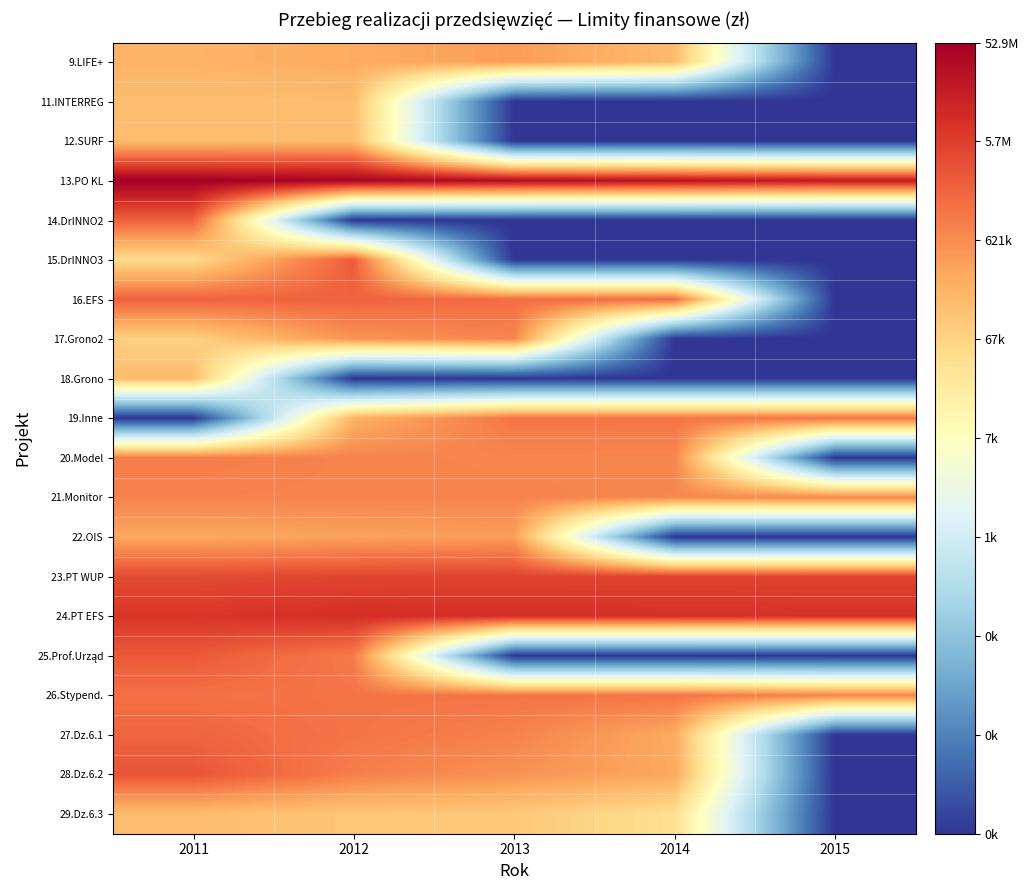

Which category has the lowest value across all series?

2015